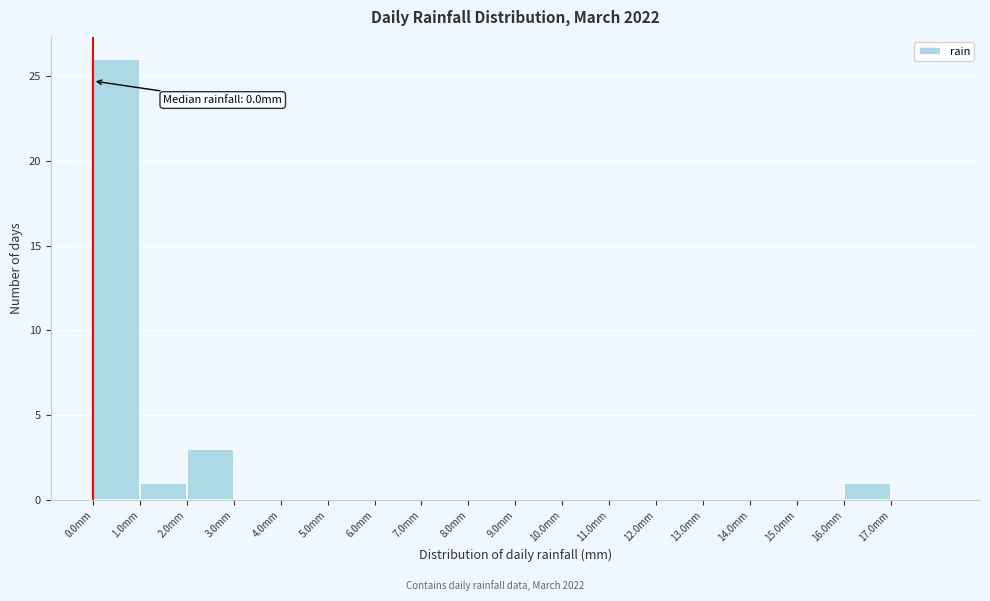

Over which range of the x-axis is the bar tallest?

0 to 1